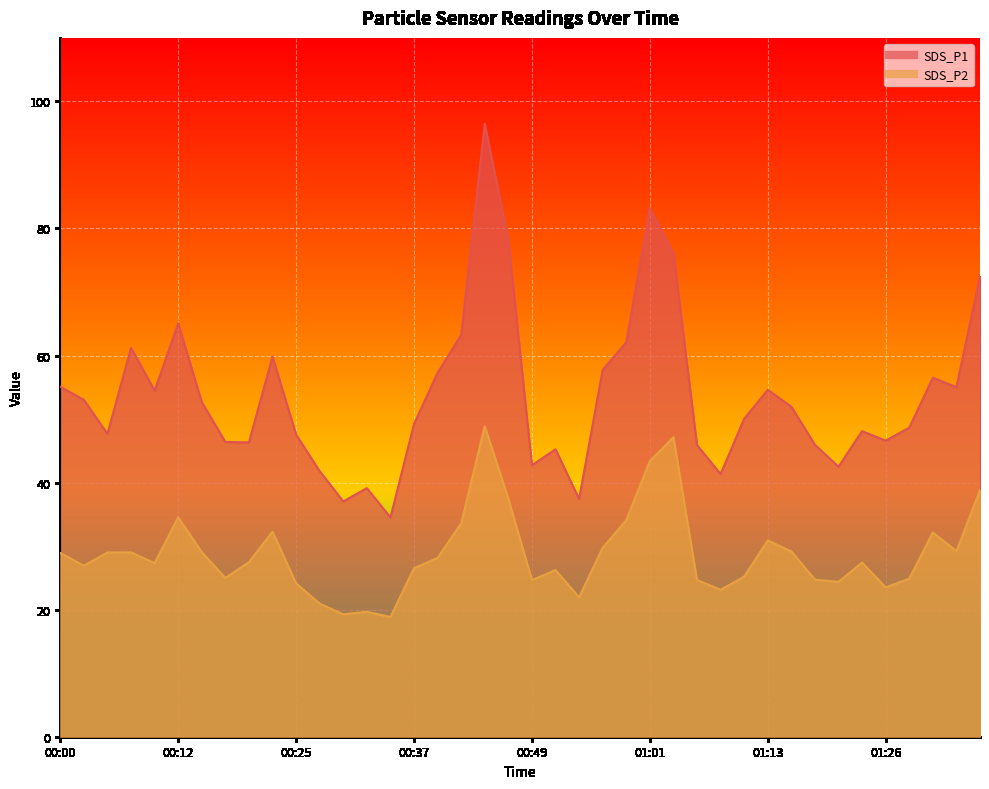

Is the value of SDS_P2 at 00:00 greater than the value of SDS_P1 at 00:34?

No